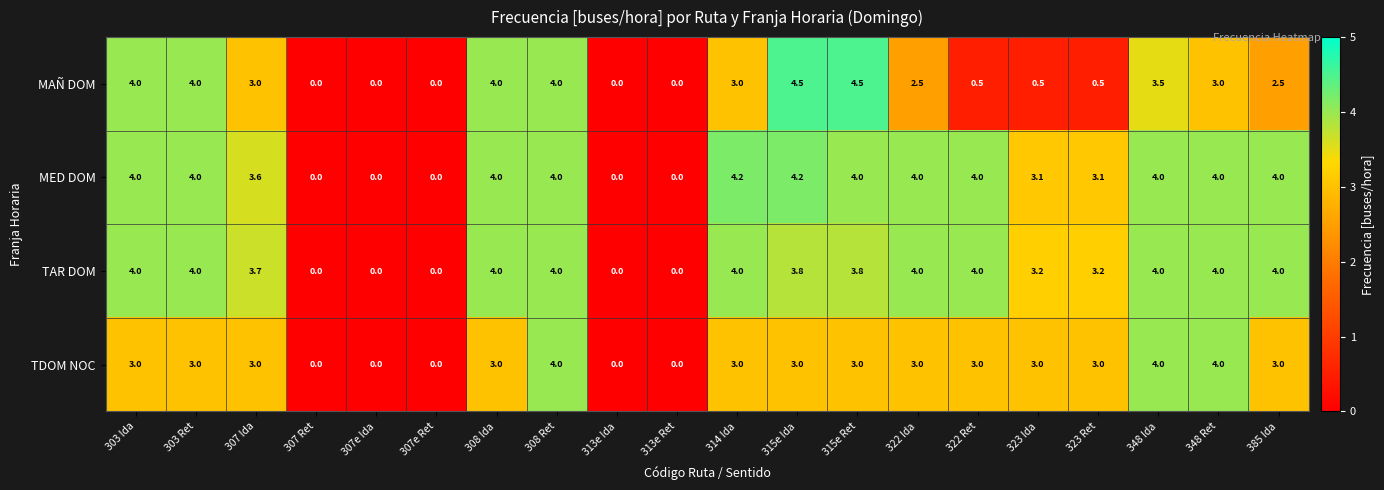

Count the MAÑ DOM values in the range 0 to 4.

18